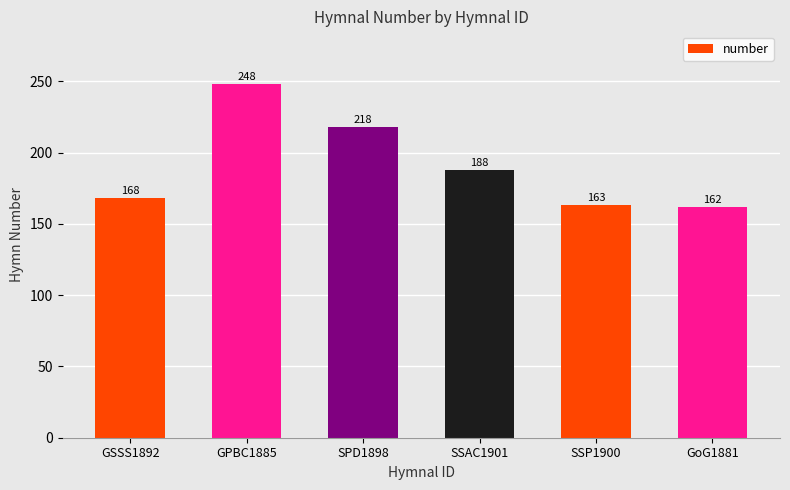

List the labels in order of value, largest first.

GPBC1885, SPD1898, SSAC1901, GSSS1892, SSP1900, GoG1881